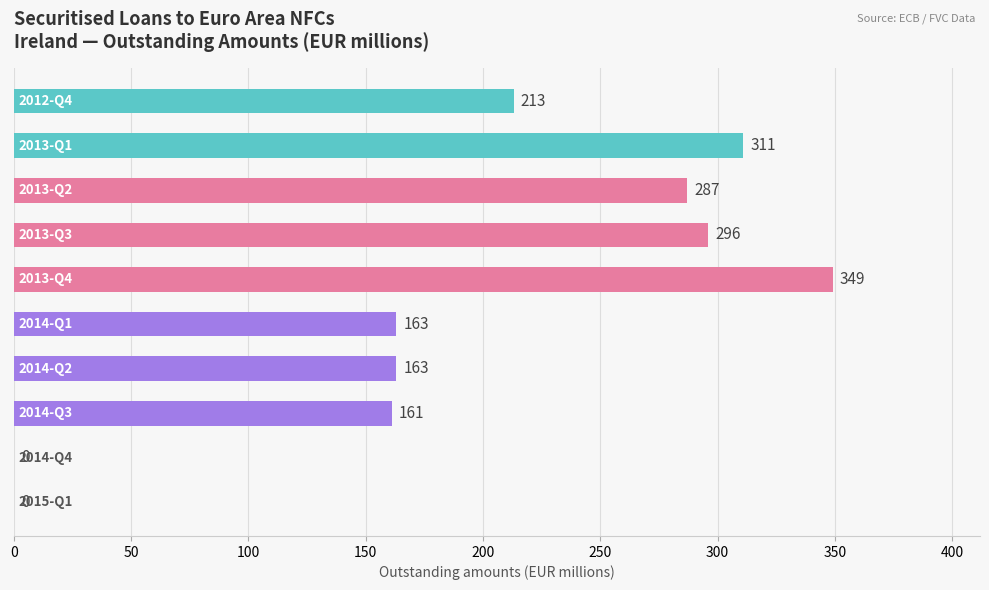

What is the sum of all values?

1943